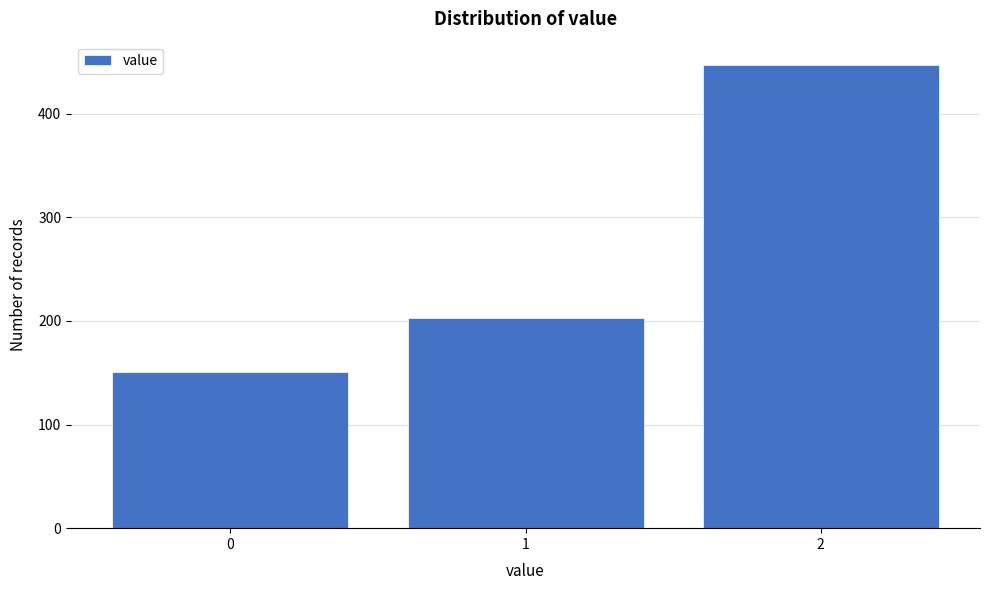

Reading right to left, extract all data points from this chart.

2=447	1=203	0=151